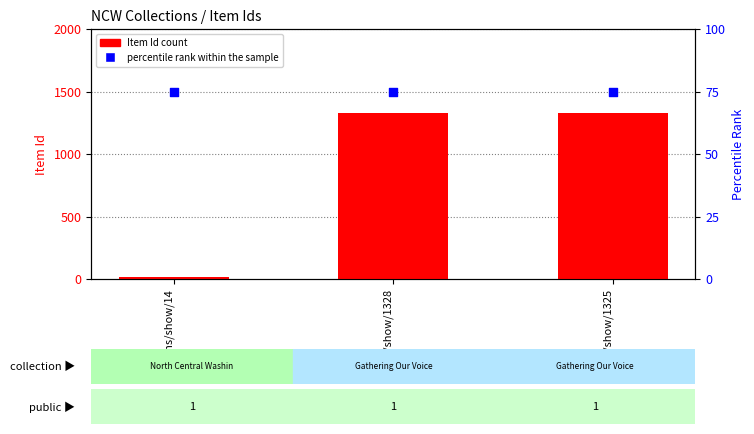

Which series contains the lowest Y value?

Item Id